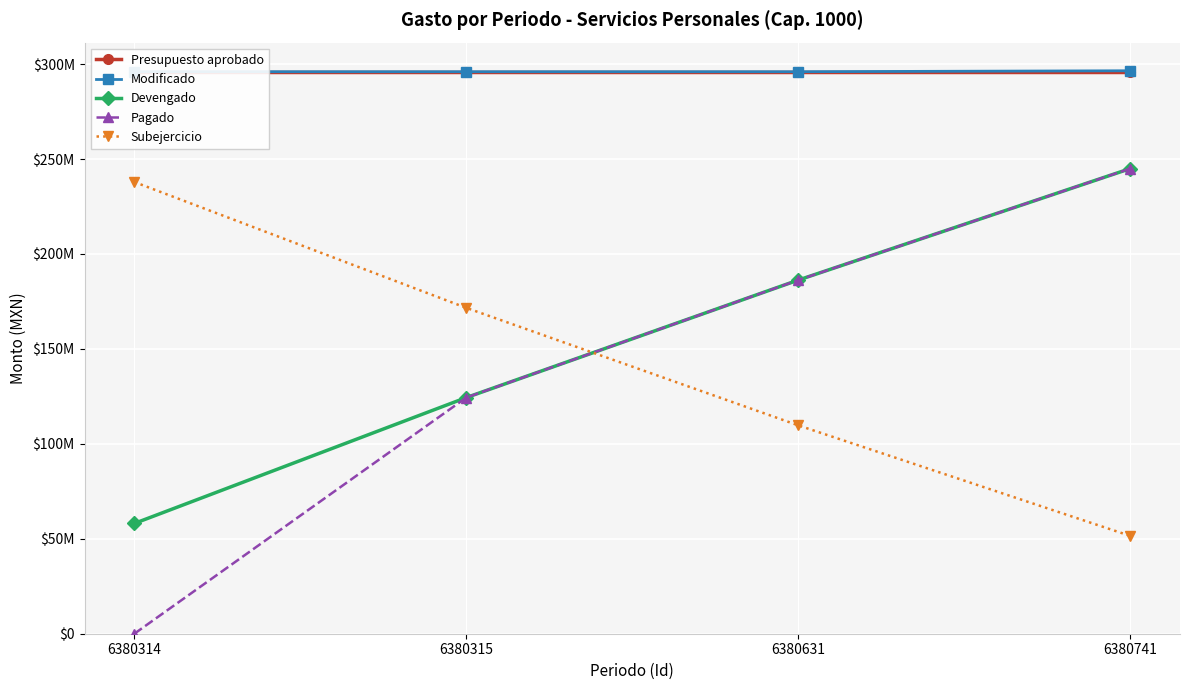

What is the value of the Subejercicio point at the 4th from the left?

51529054